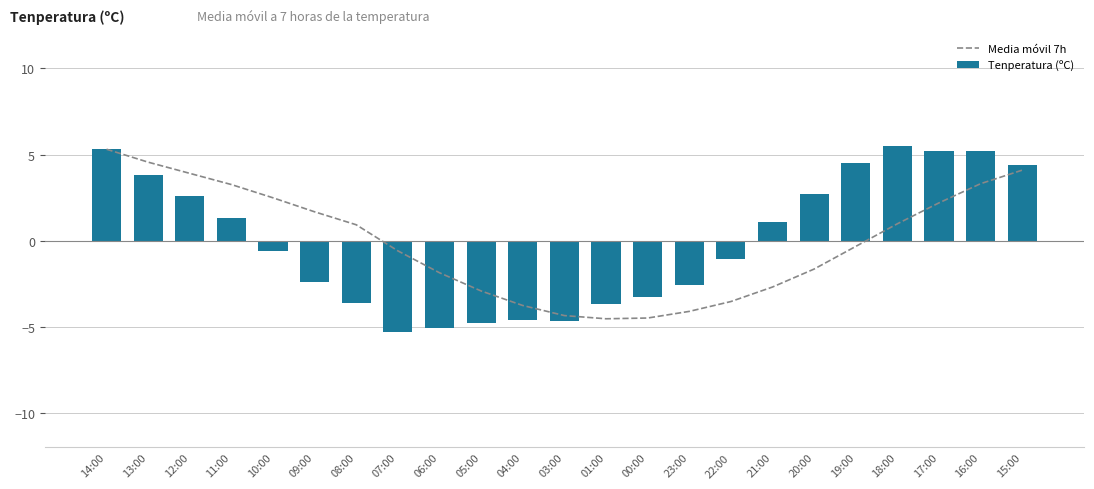

What is the difference between the highest and lowest values at 15:00?

0.3